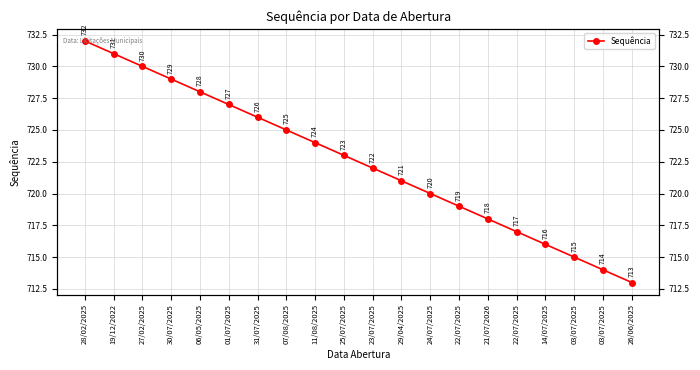

What is the difference between the values at 06/05/2025 and 21/07/2026?

10